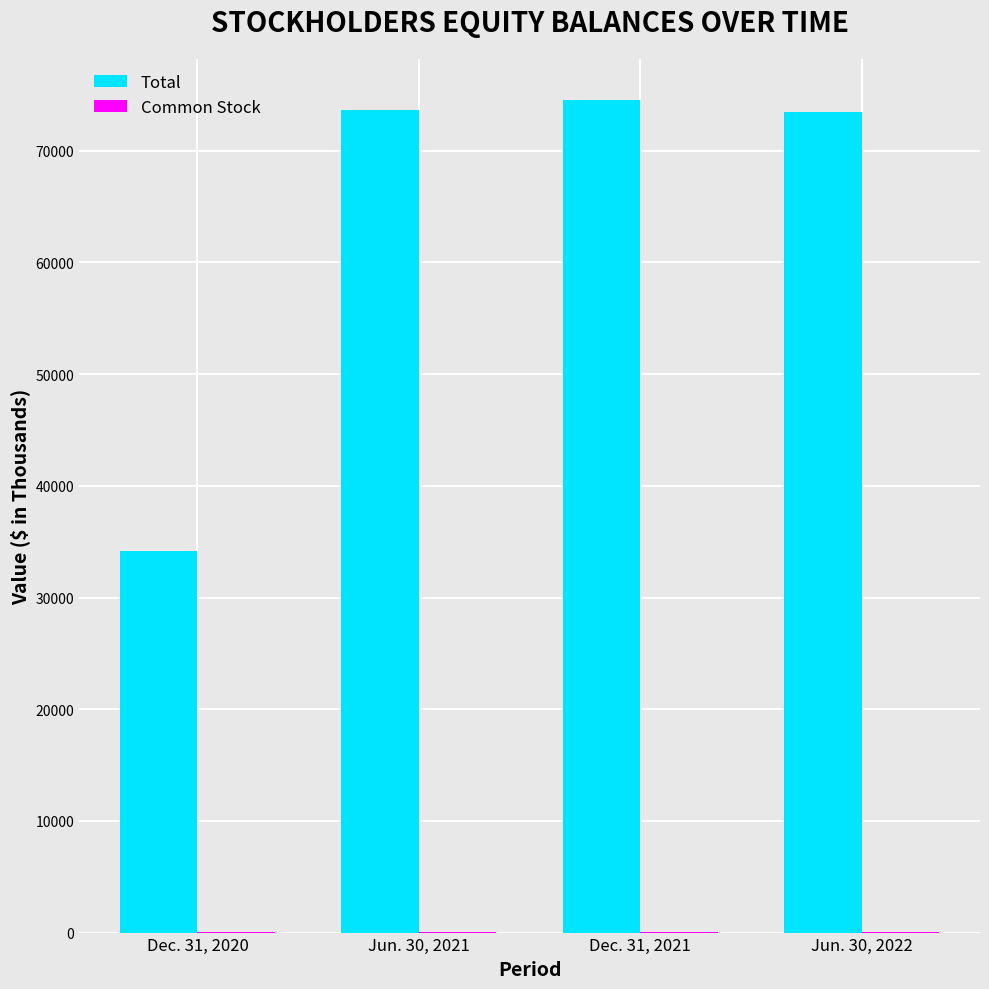

The value of Total at Jun. 30, 2022 is 73506. True or false?

True